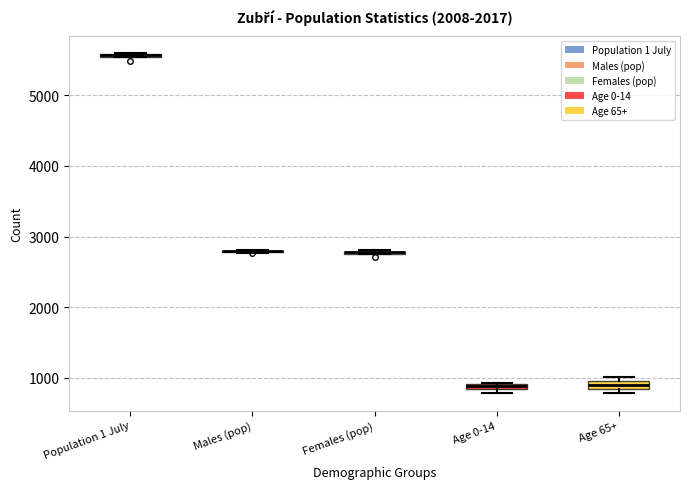

Where is the upper edge of the box for Age 0-14 on the y-axis? The values are not printed on the chart, so give them approximately, as read against the axis.

900